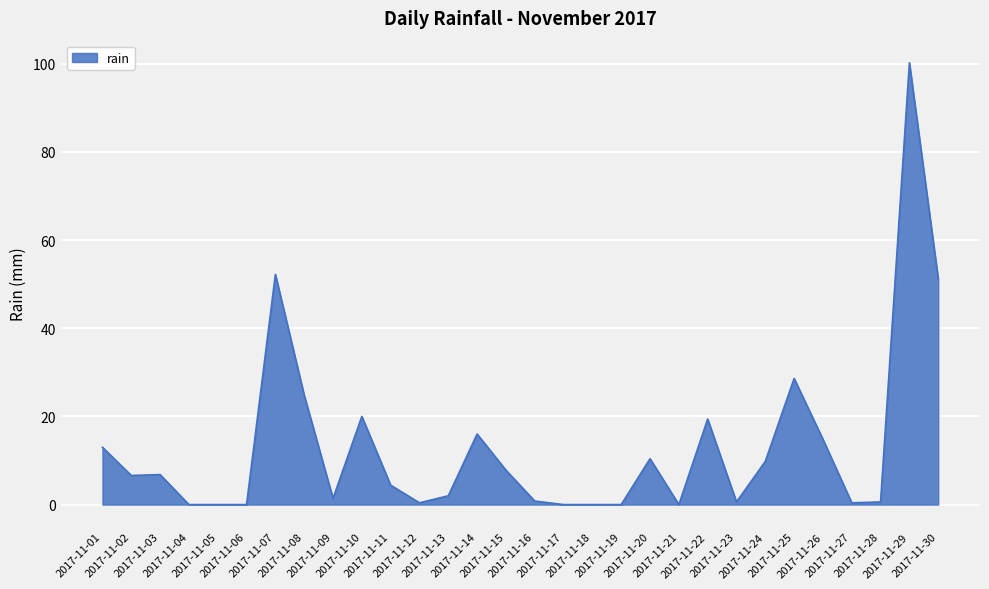

Does the chart display data point markers on the line(s)?

No